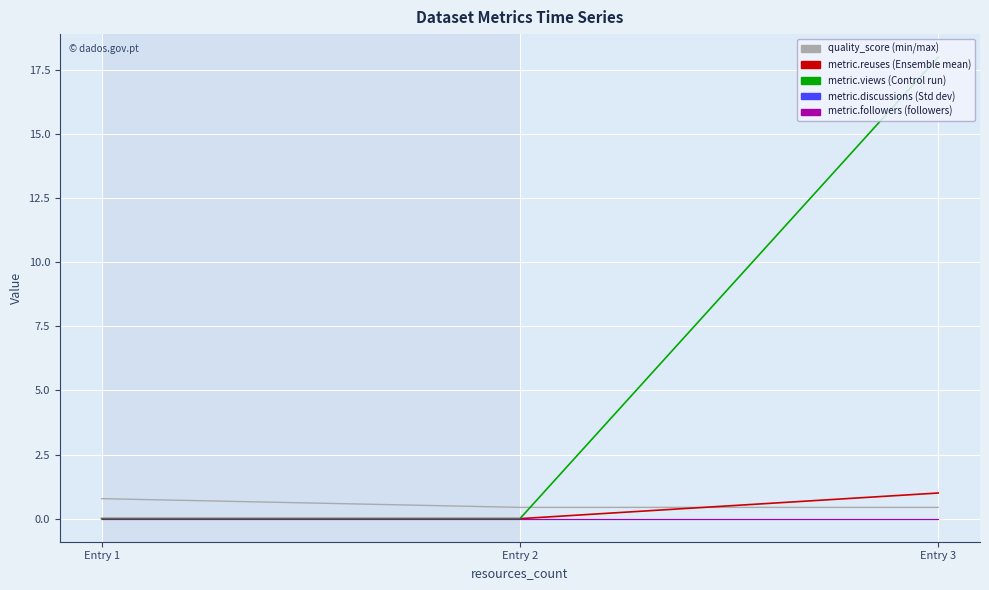

Is this an area chart (filled region under the line)?

No